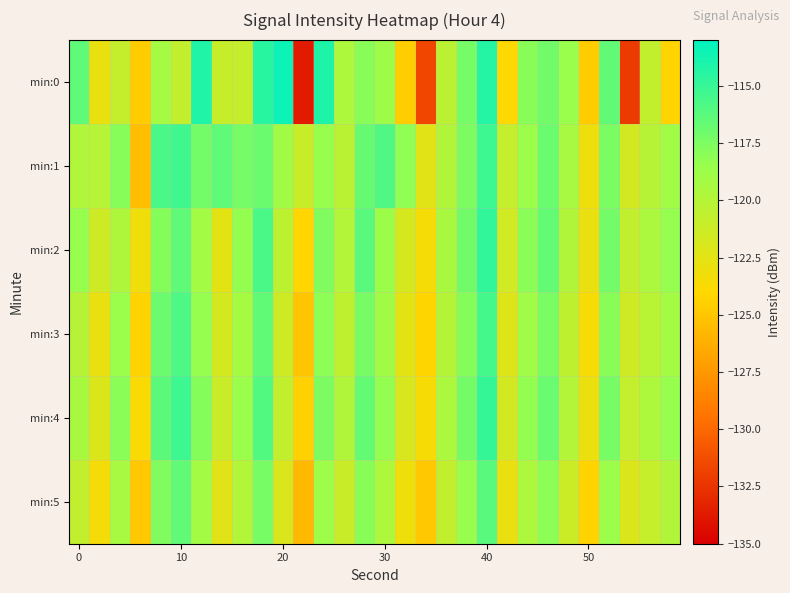

What is the smallest value displayed?

-133.7